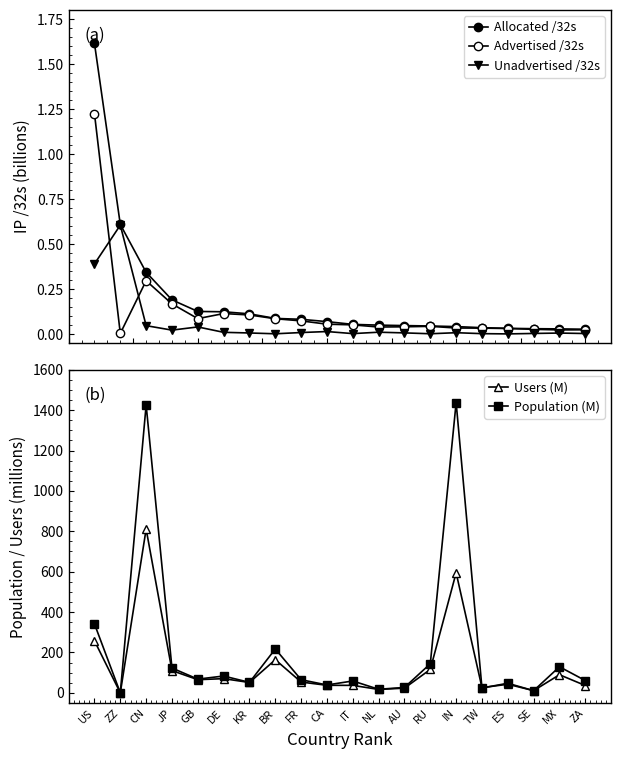

Where is the first local minimum for Users (M)?

ZZ